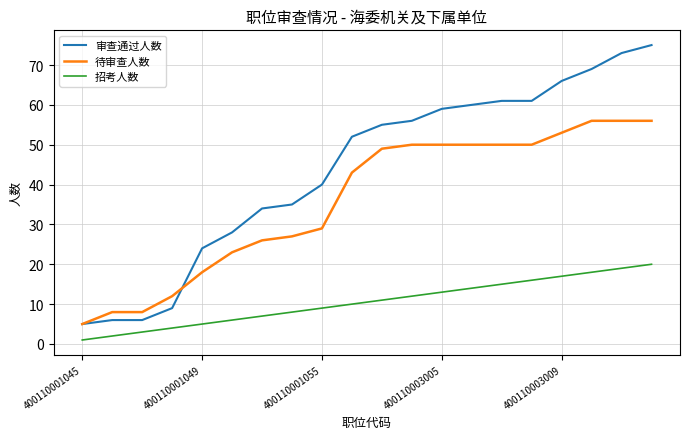

Which series has the largest total across all categories?

审查通过人数